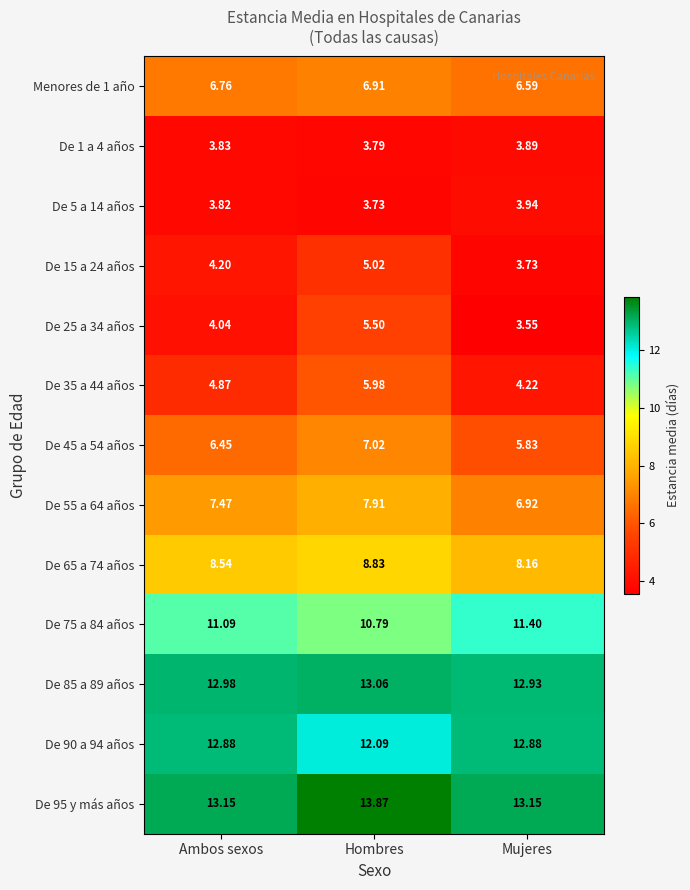

Where is De 5 a 14 años nearest to the value 3?

Hombres